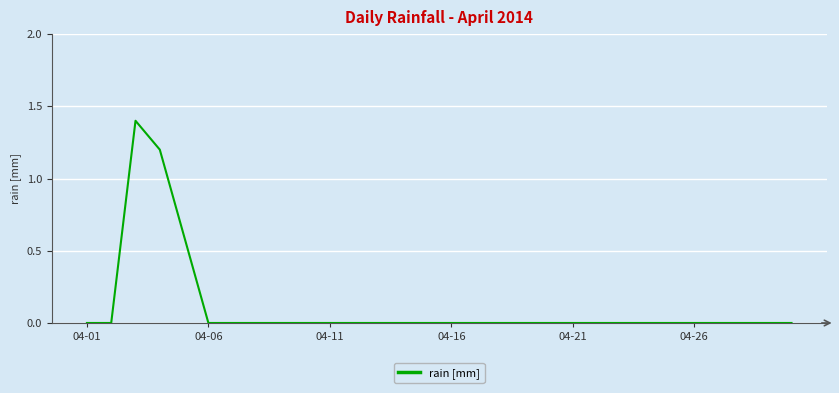

What is the difference between the maximum and minimum values?

1.4